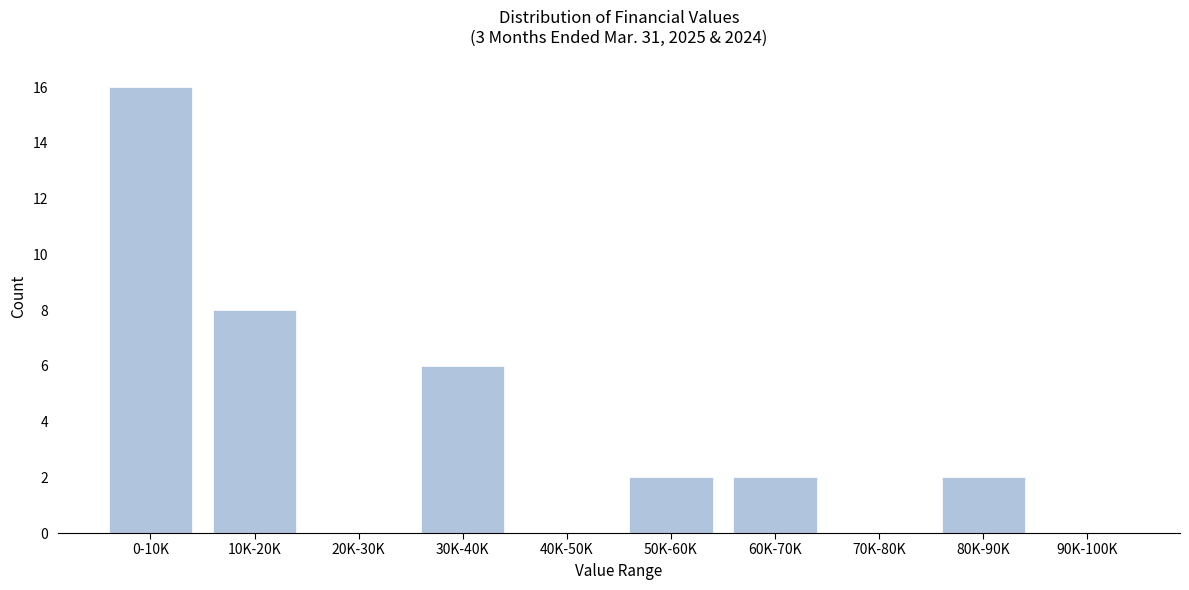

Reading right to left, list all the values displayed in this chart.

90K-100K=0	80K-90K=2	70K-80K=0	60K-70K=2	50K-60K=2	40K-50K=0	30K-40K=6	20K-30K=0	10K-20K=8	0-10K=16